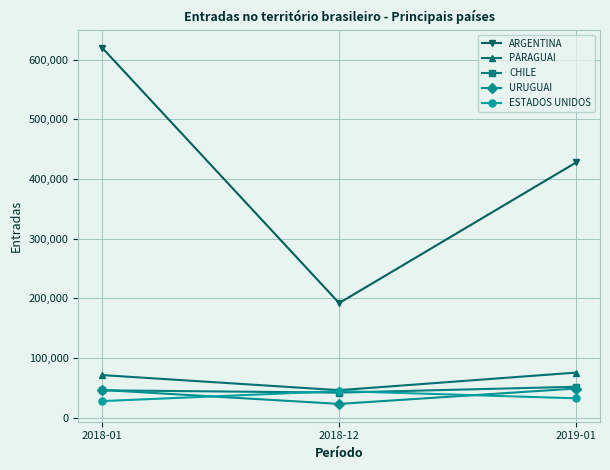

Where is PARAGUAI nearest to the value 61112?

2018-01